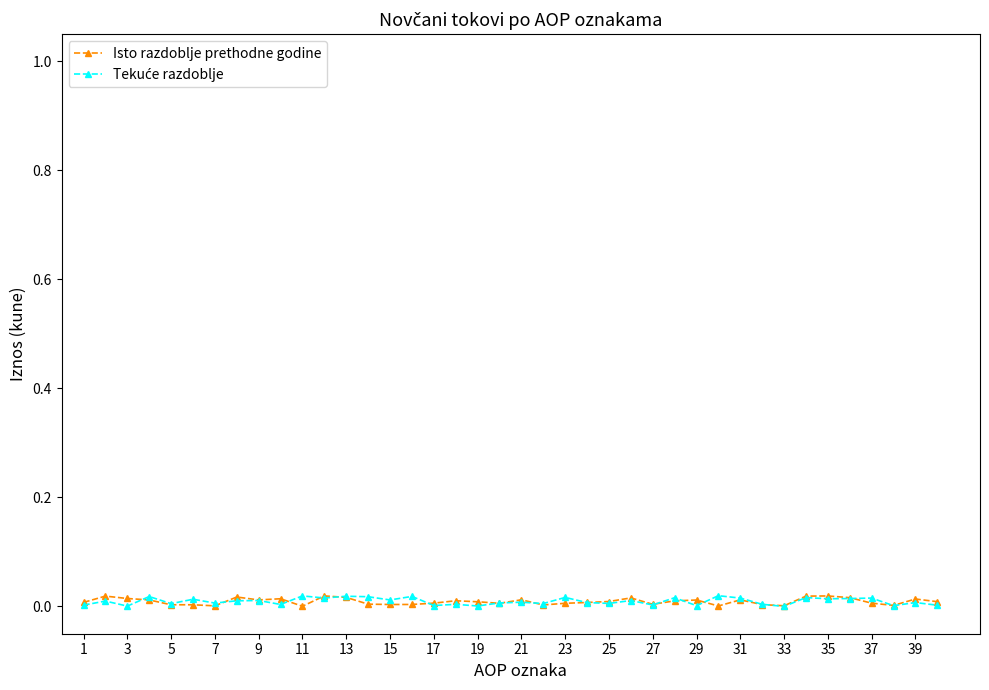

The value of Isto razdoblje prethodne godine at 1 is 0.0. True or false?

True